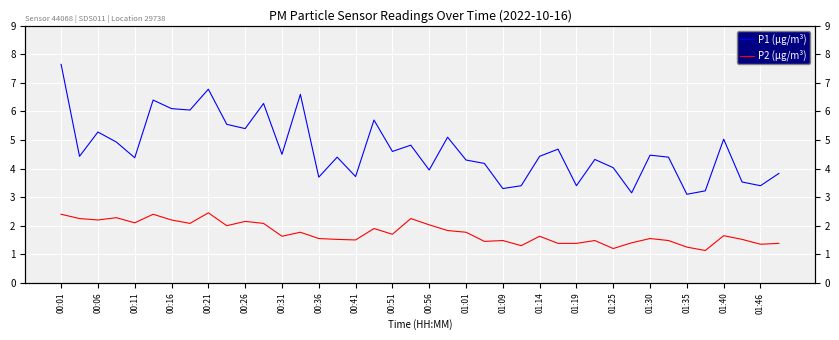

Is this an area chart (filled region under the line)?

No